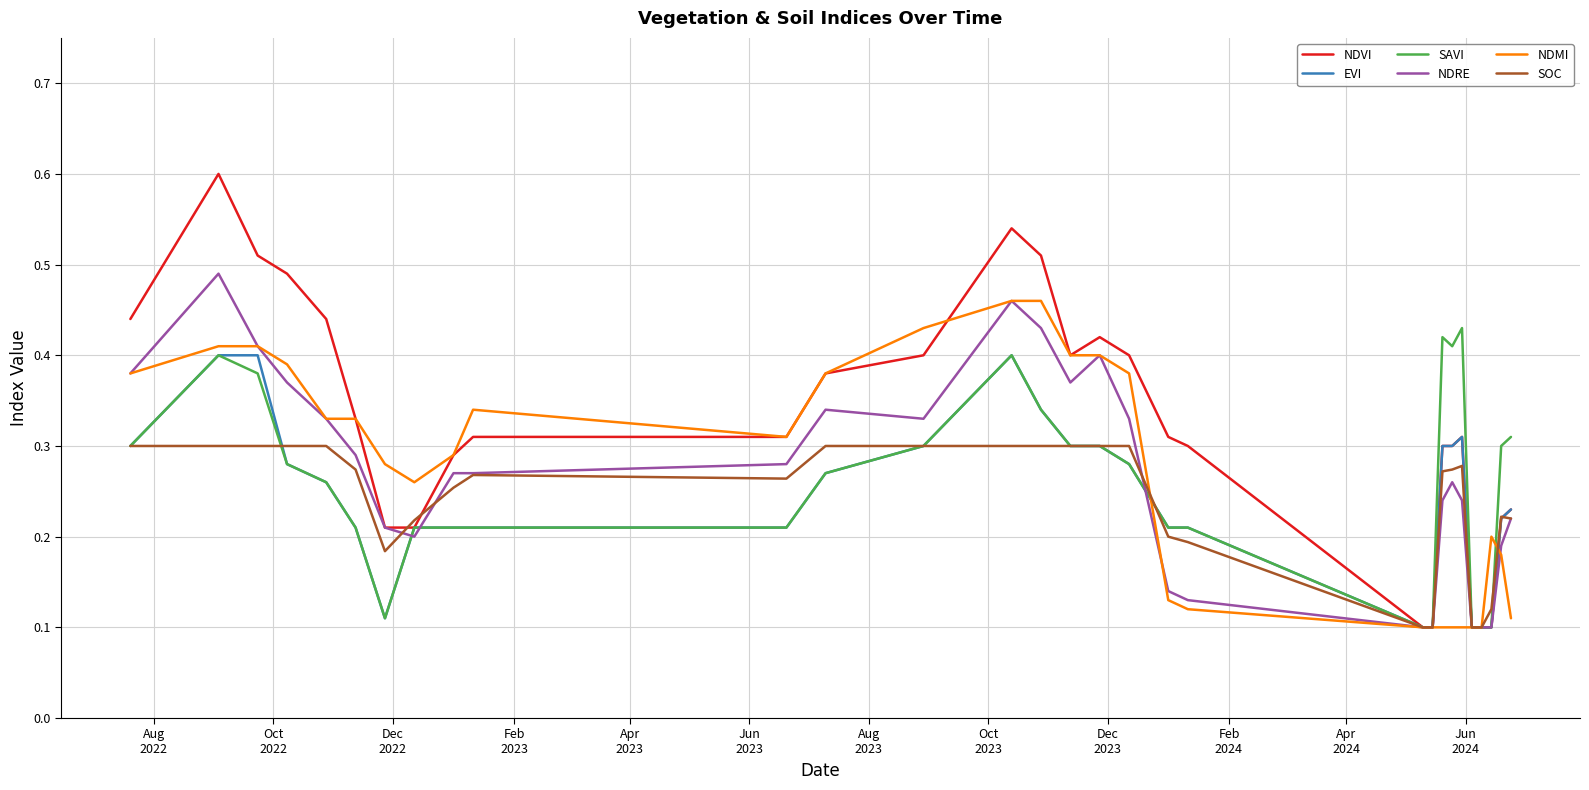

What is the maximum value shown in the chart?

0.6